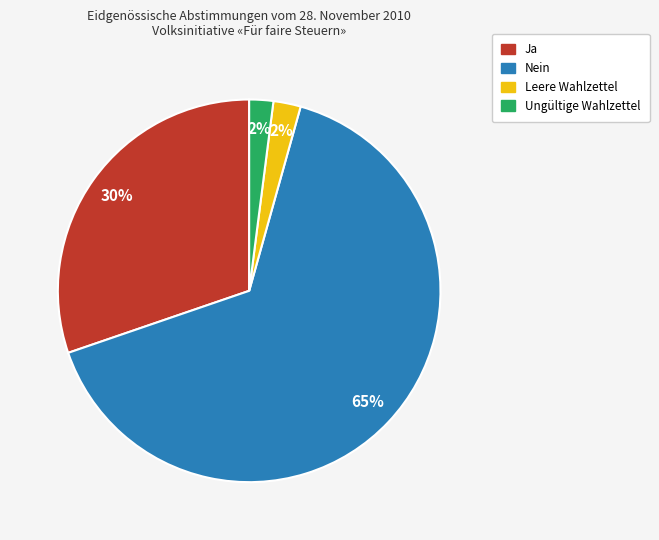

What percentage is the Ungültige Wahlzettel slice, to the nearest percent?

2%